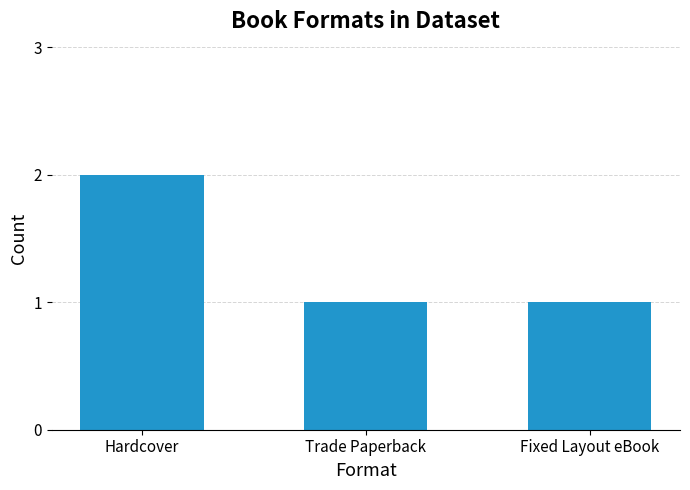

What is the ratio of the value at Fixed Layout eBook to the value at Trade Paperback?

1.0